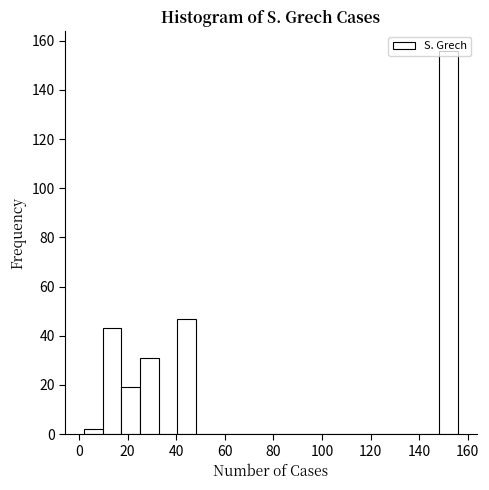

Around what value on the x-axis is the tallest bar? Give the approximate position of its centre, as read against the axis.

152